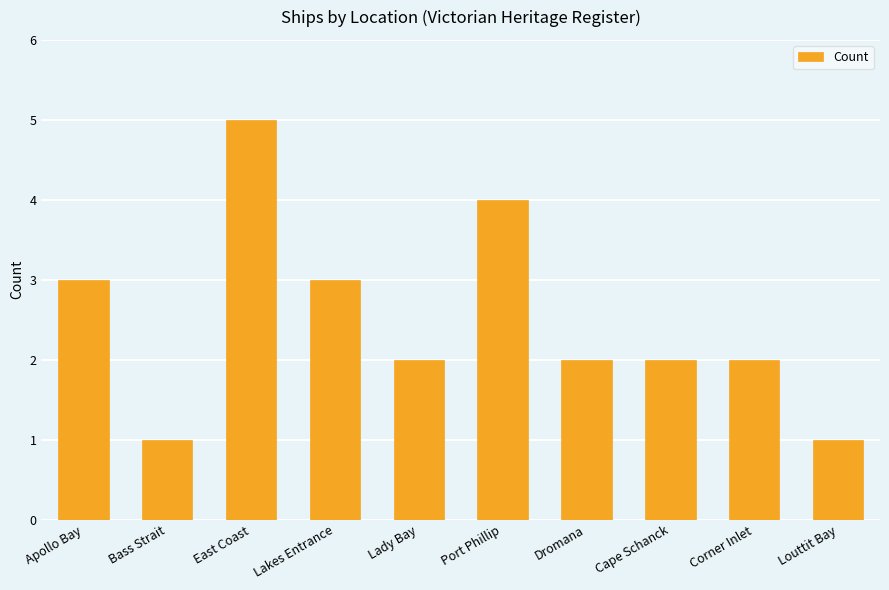

What position from the right is East Coast?

8